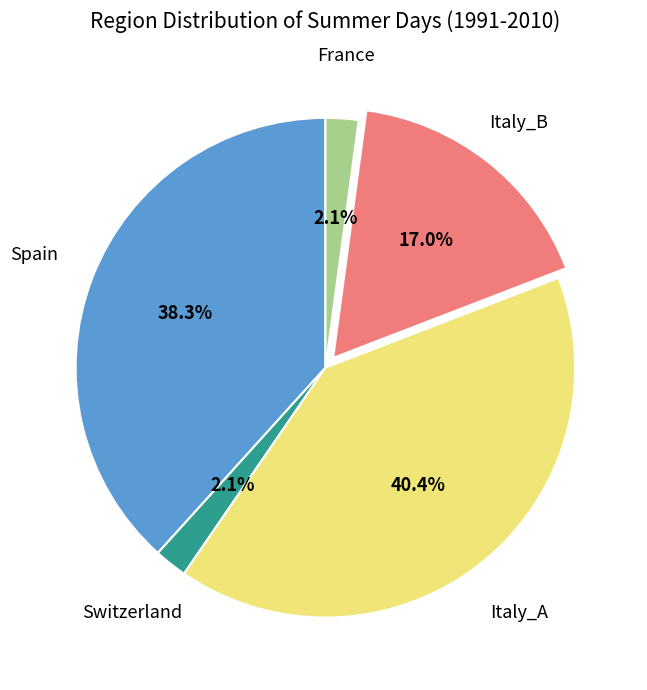

Is it true that Italy_B is 27% of the pie?

False